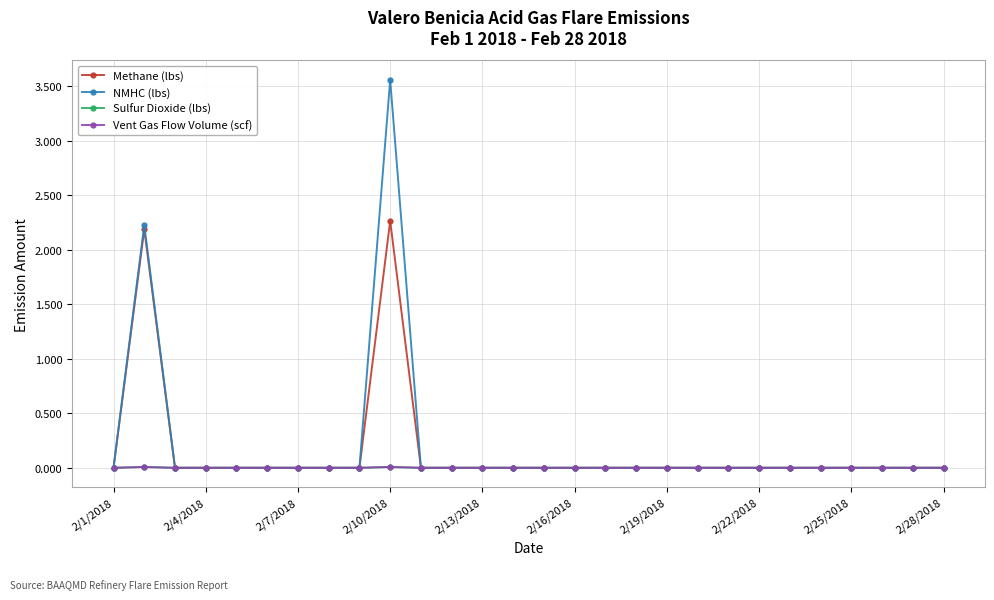

Which category has the highest value in the NMHC (lbs) series?

2/10/2018